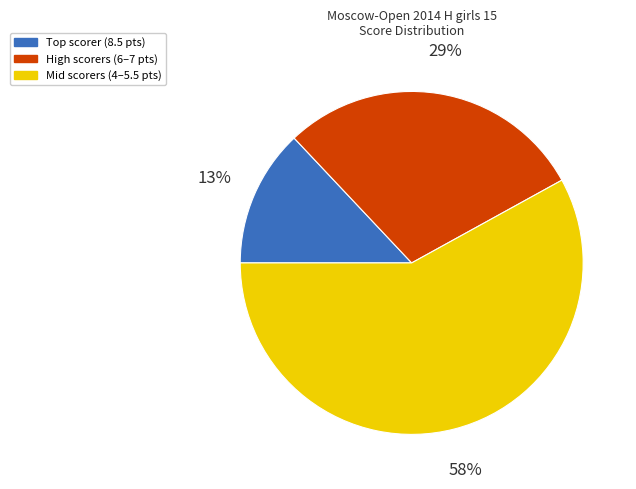

What is the largest slice in the pie chart?

Mid scorers (4–5.5 pts)